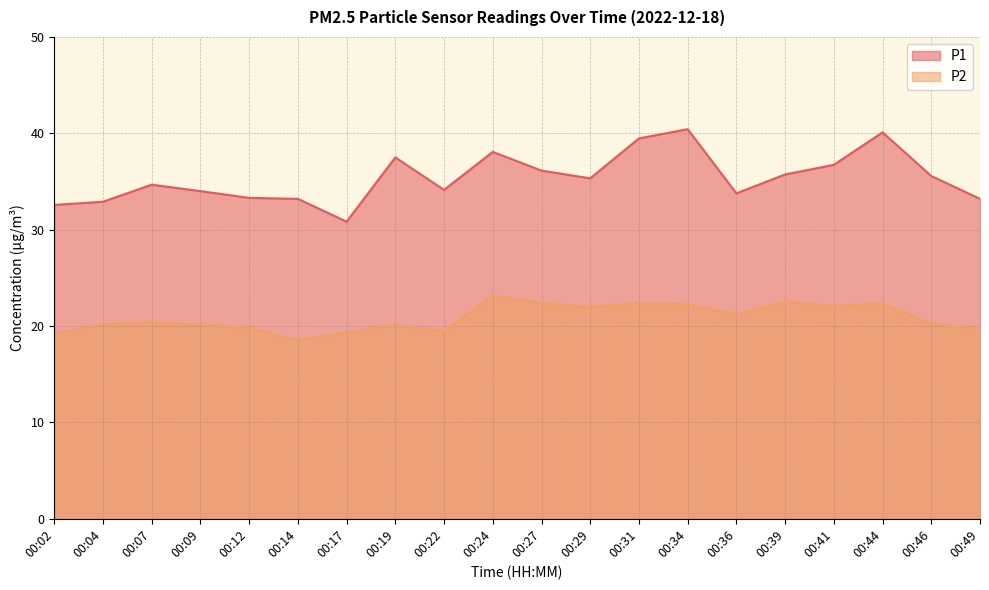

What is the value of the P2 point at the 19th from the left?

20.2